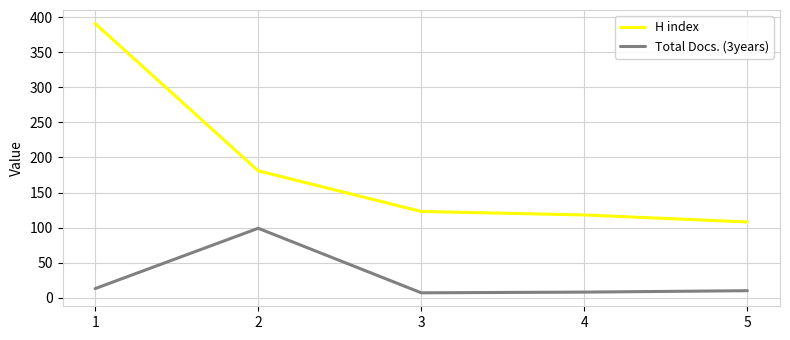

True or false: H index has more than 0 points higher than both neighbors.

False